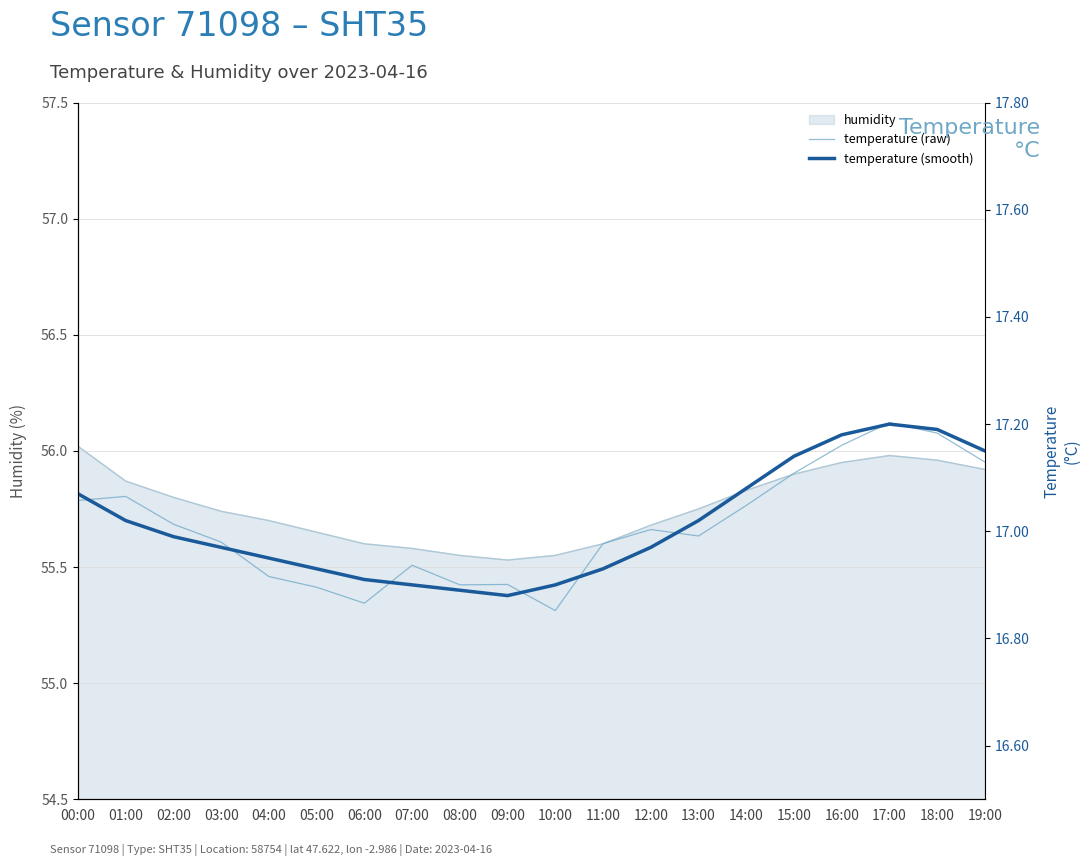

Count the number of categories in the chart.

20